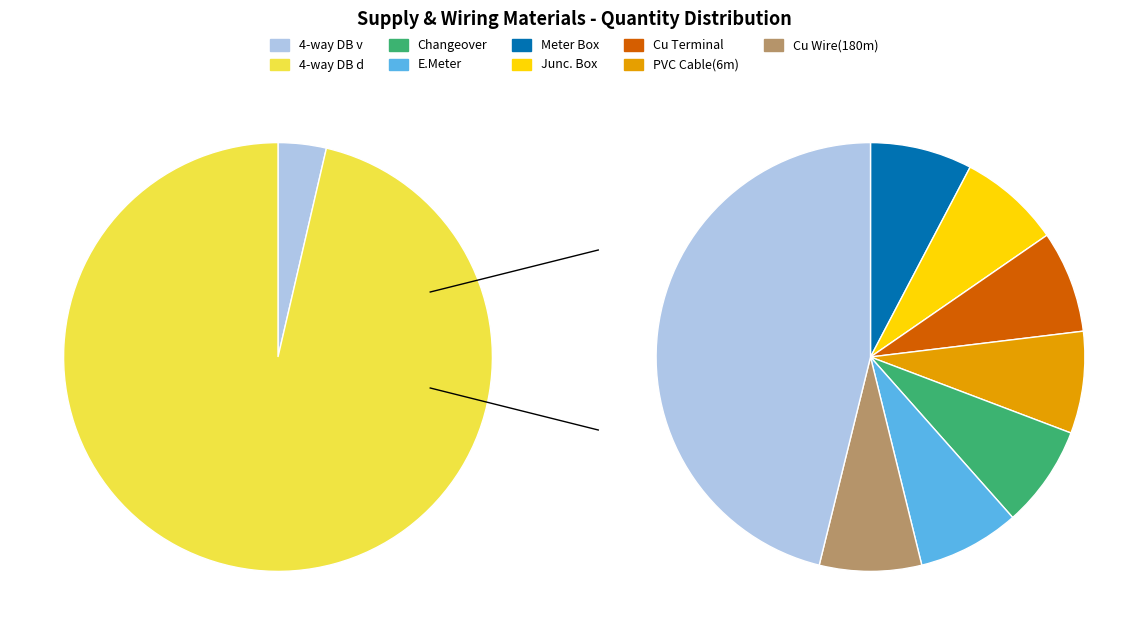

Between Copper Terminal and Energy meter, which is larger?

Copper Terminal